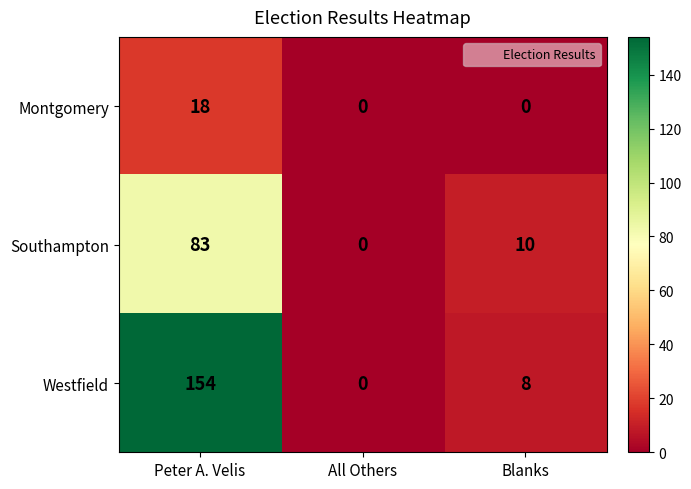

Reading right to left, extract all data points from this chart.

Montgomery: Blanks=0	All Others=0	Peter A. Velis=18
Southampton: Blanks=10	All Others=0	Peter A. Velis=83
Westfield: Blanks=8	All Others=0	Peter A. Velis=154